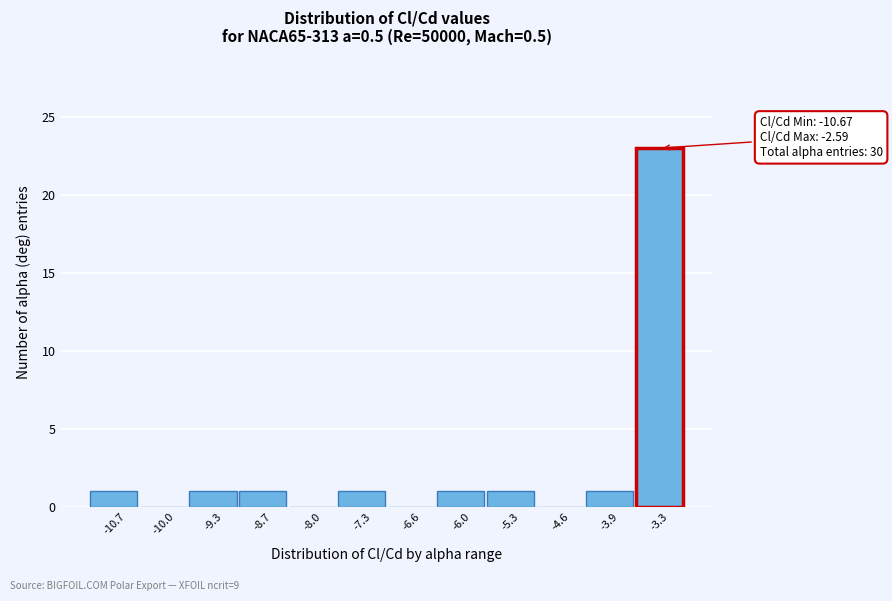

Reading left to right, extract all data points from this chart.

-10.7=1	-10.0=0	-9.3=1	-8.7=1	-8.0=0	-7.3=1	-6.6=0	-6.0=1	-5.3=1	-4.6=0	-3.9=1	-3.3=23